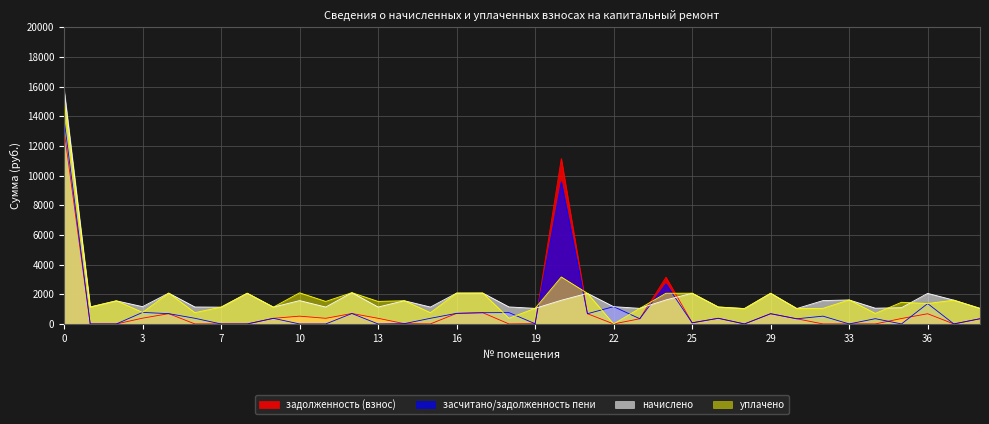

Does the chart have visible grid lines?

Yes